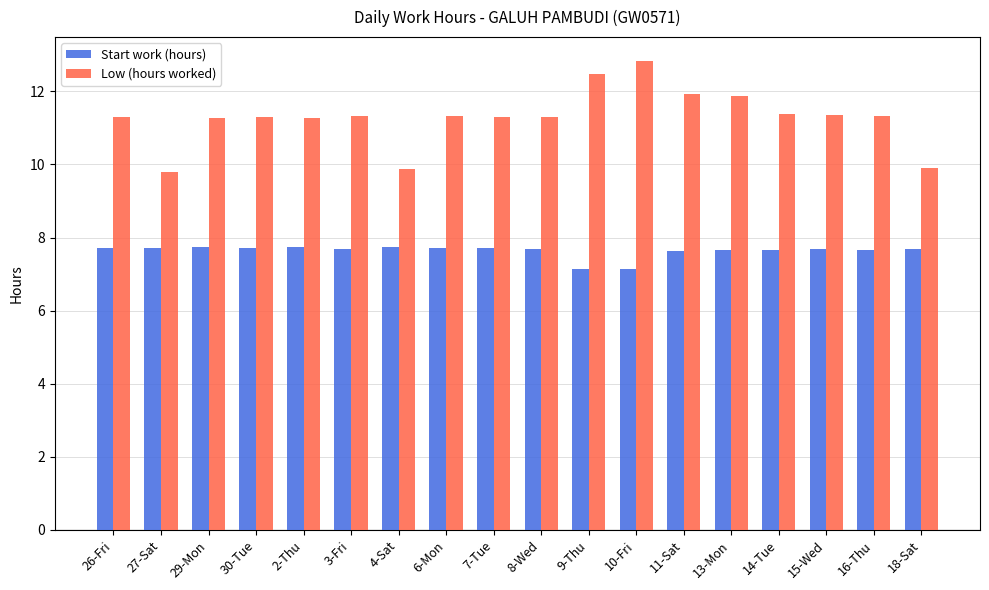

Count the number of data series in this chart.

2